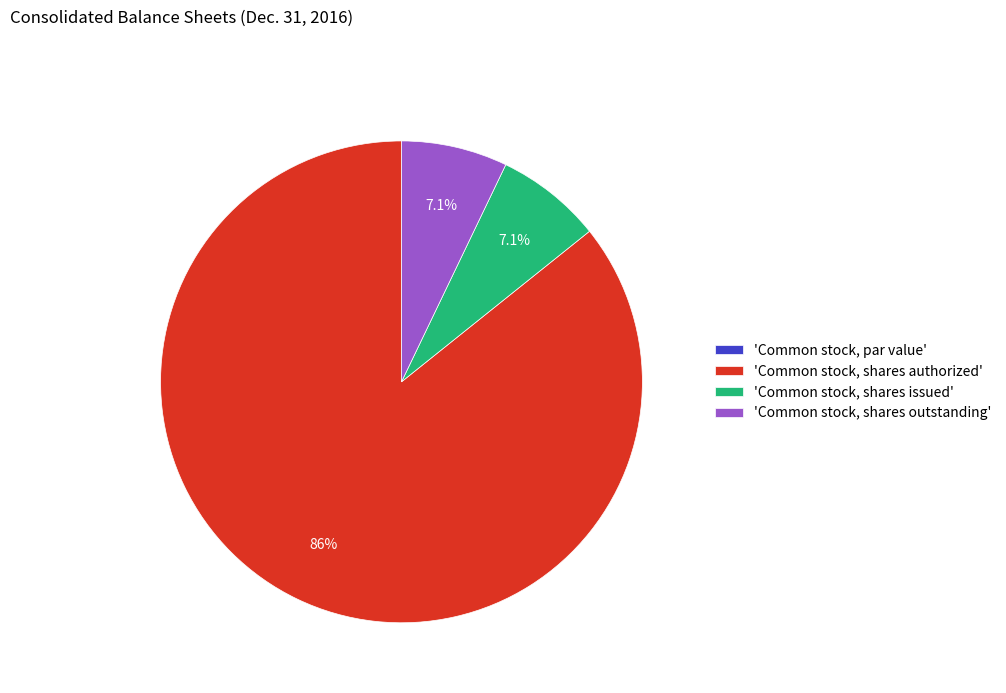

What percentage do 'Common stock, shares authorized' and 'Common stock, shares outstanding' together represent?

92.9%